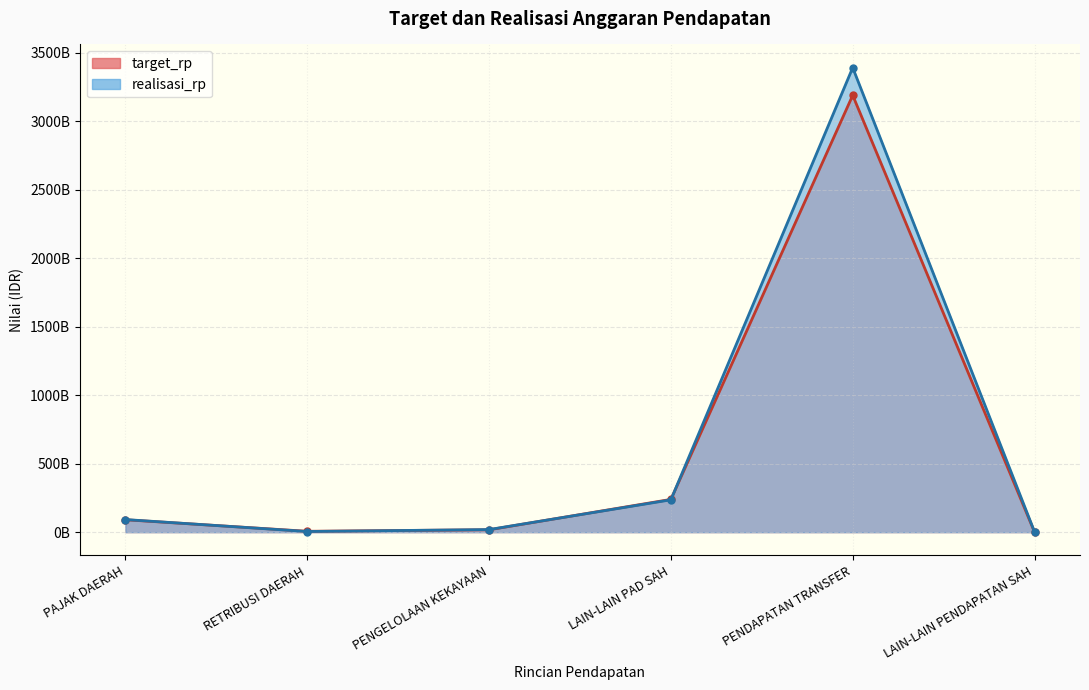

What is the minimum value for target_rp?

347284000.0